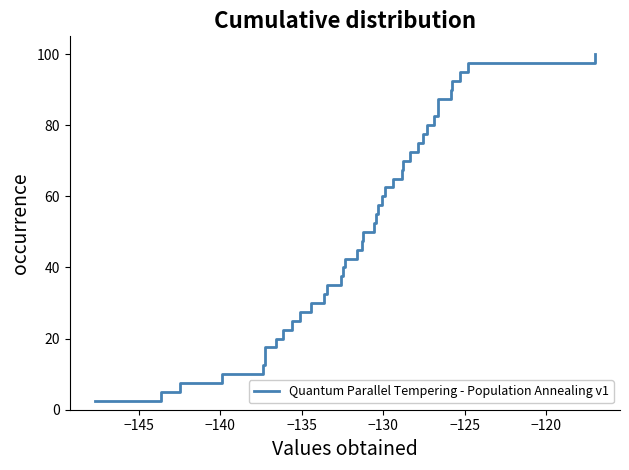

What is the difference between the maximum and minimum values?

97.5